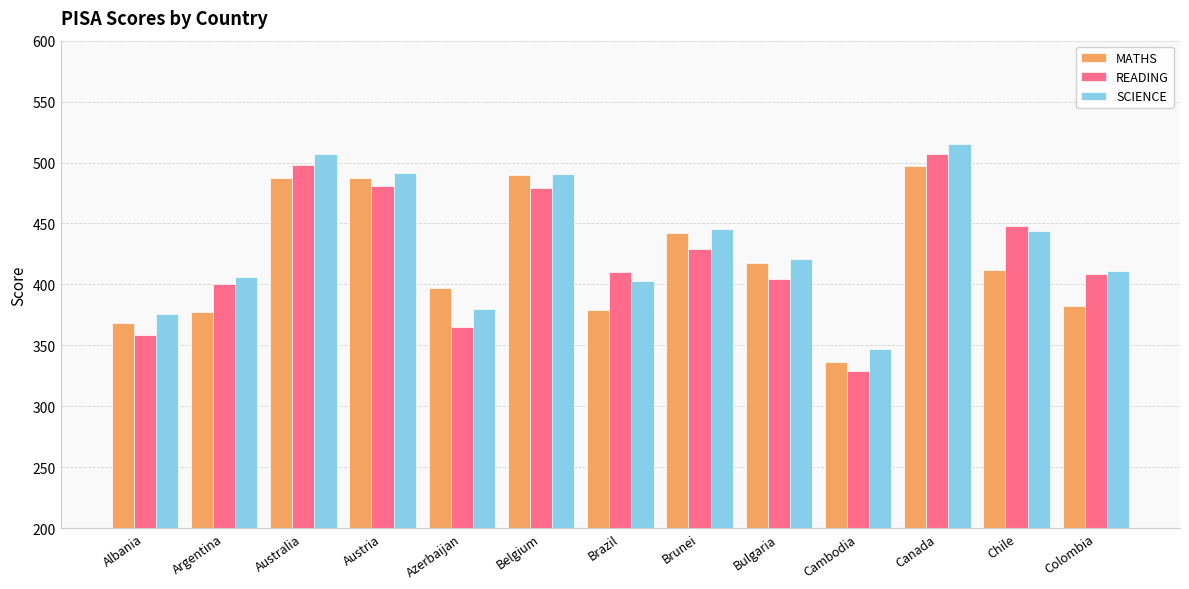

How many values in the READING series exceed 410?

7